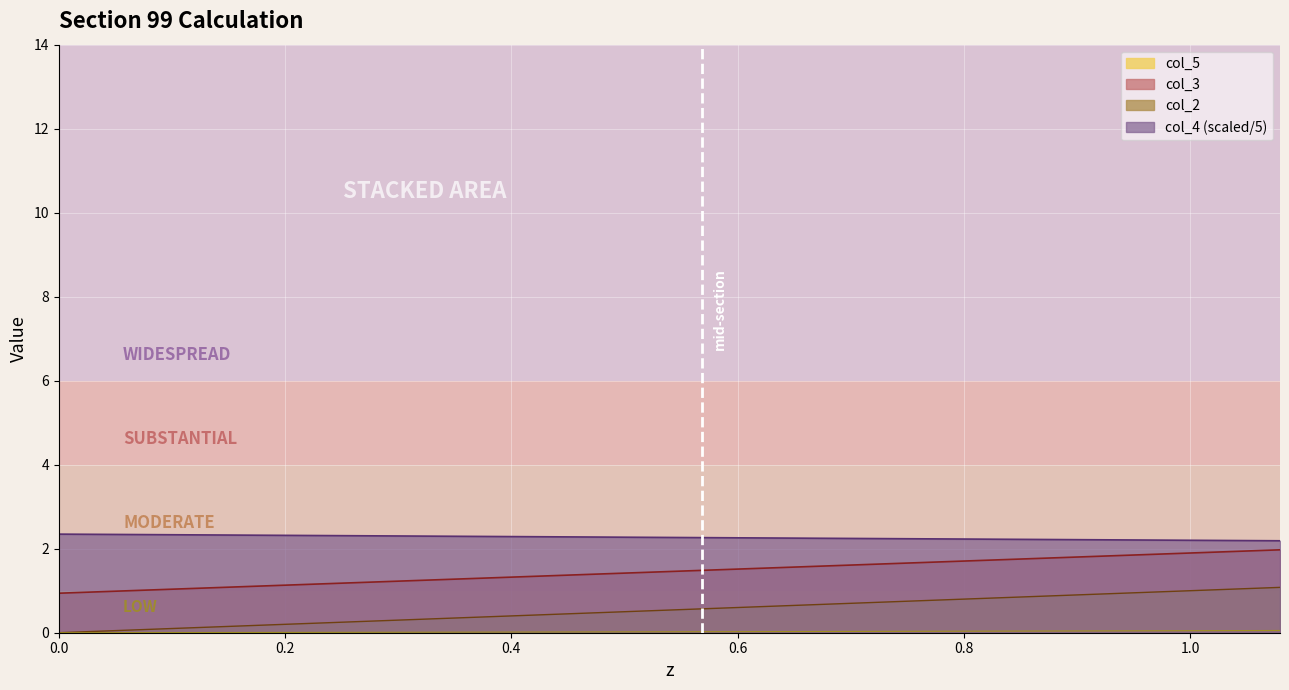

How many categories are shown in the chart?

20